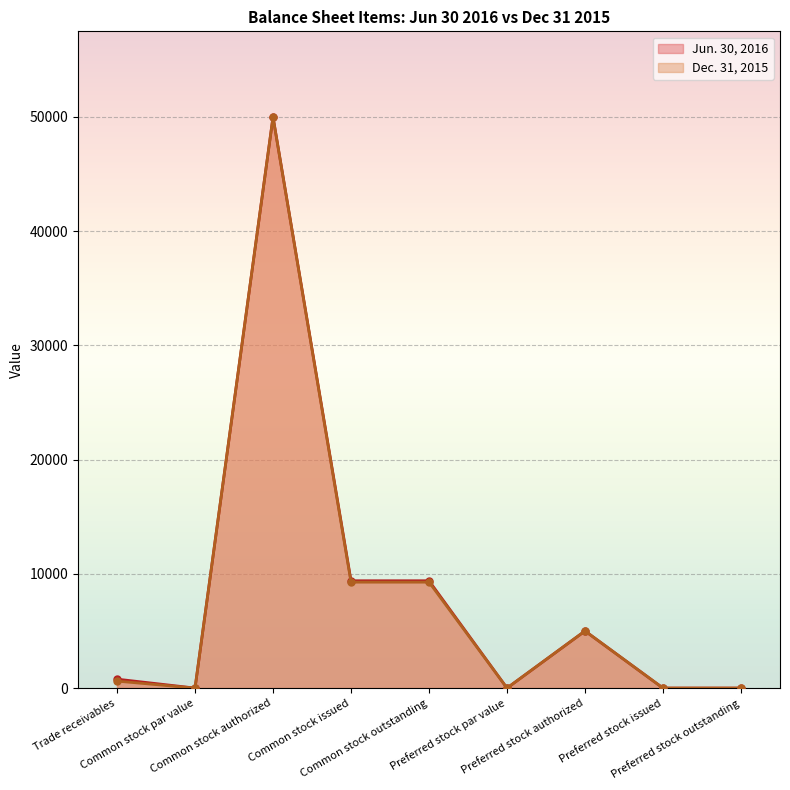

What is the label of the 7th point from the left?

Preferred stock authorized